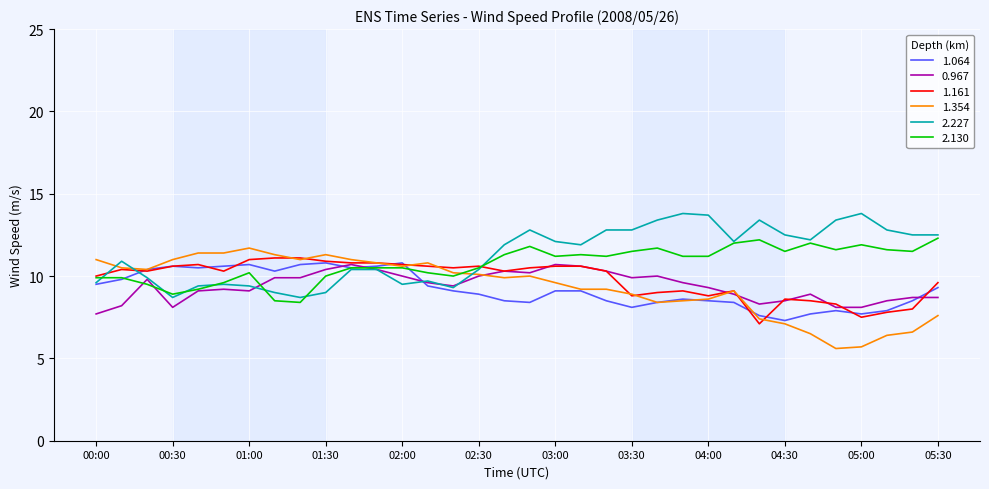

What is the average value of the 0.967 series?

9.4